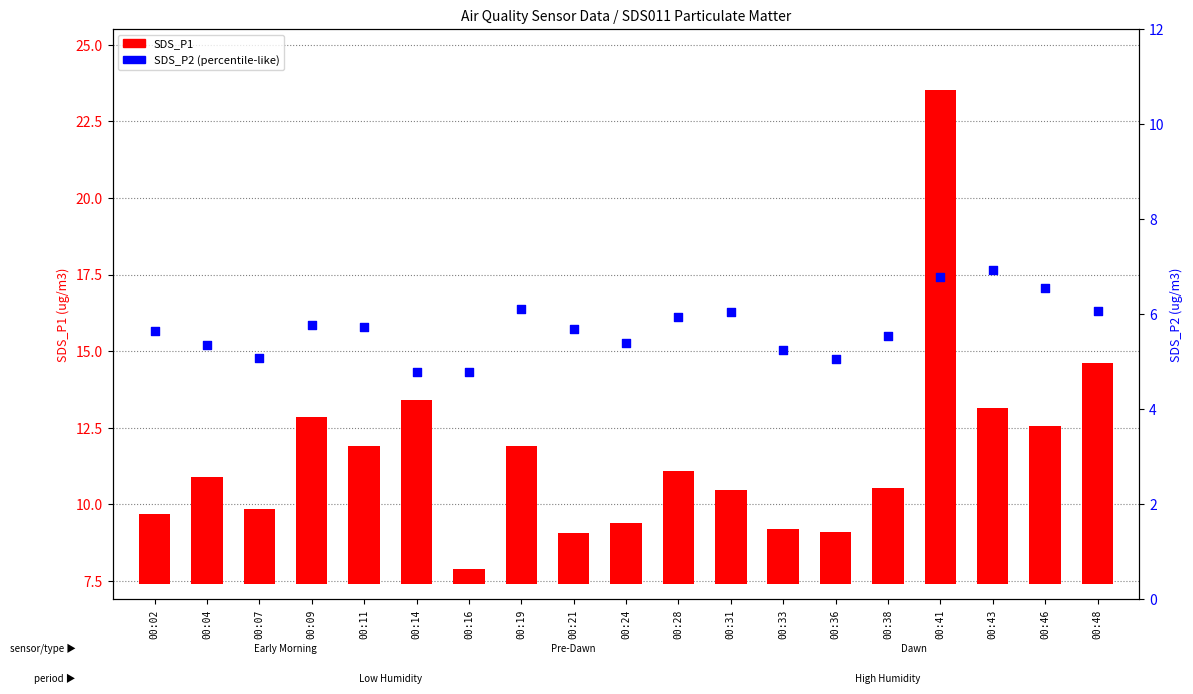

At which category is the sum across all series the highest?

00:41